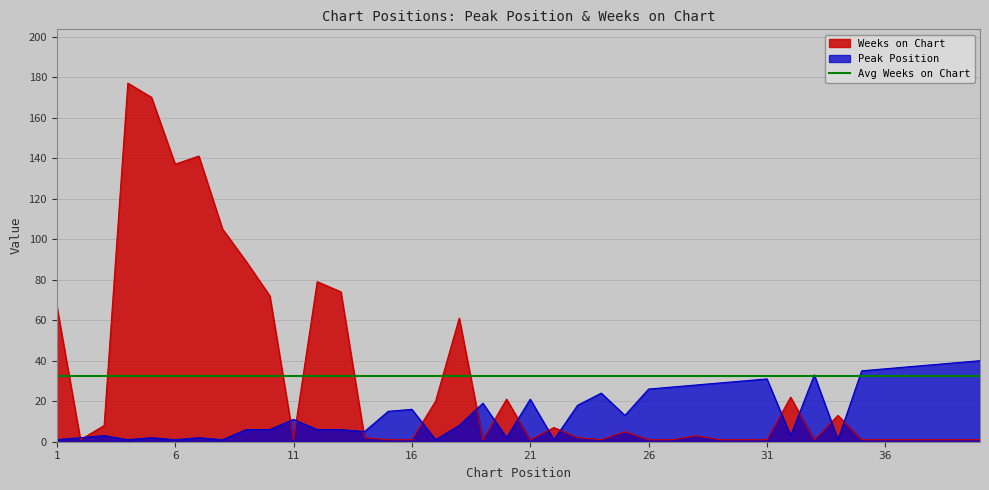

What is the spread (max minus min) of values at 36?

35